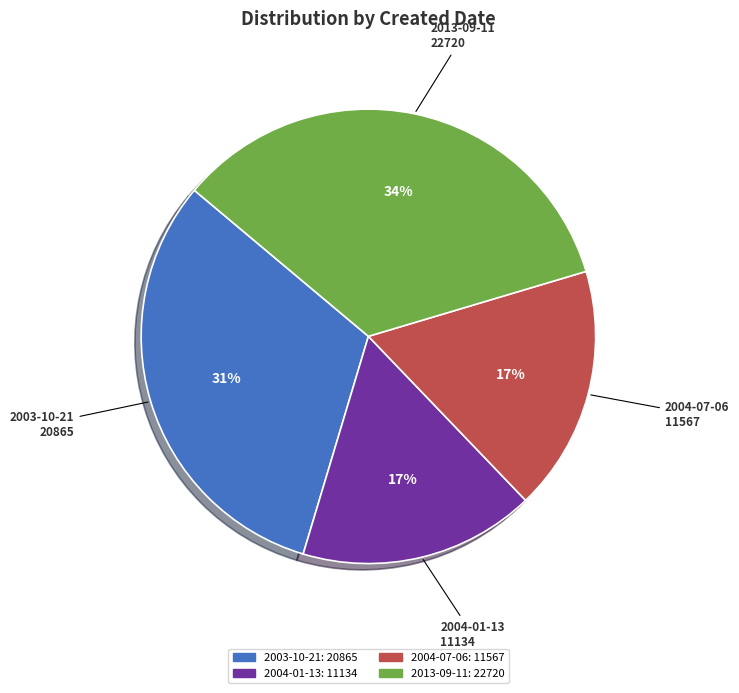

To the nearest percent, what is the difference between the largest and smallest slice percentages?

17%